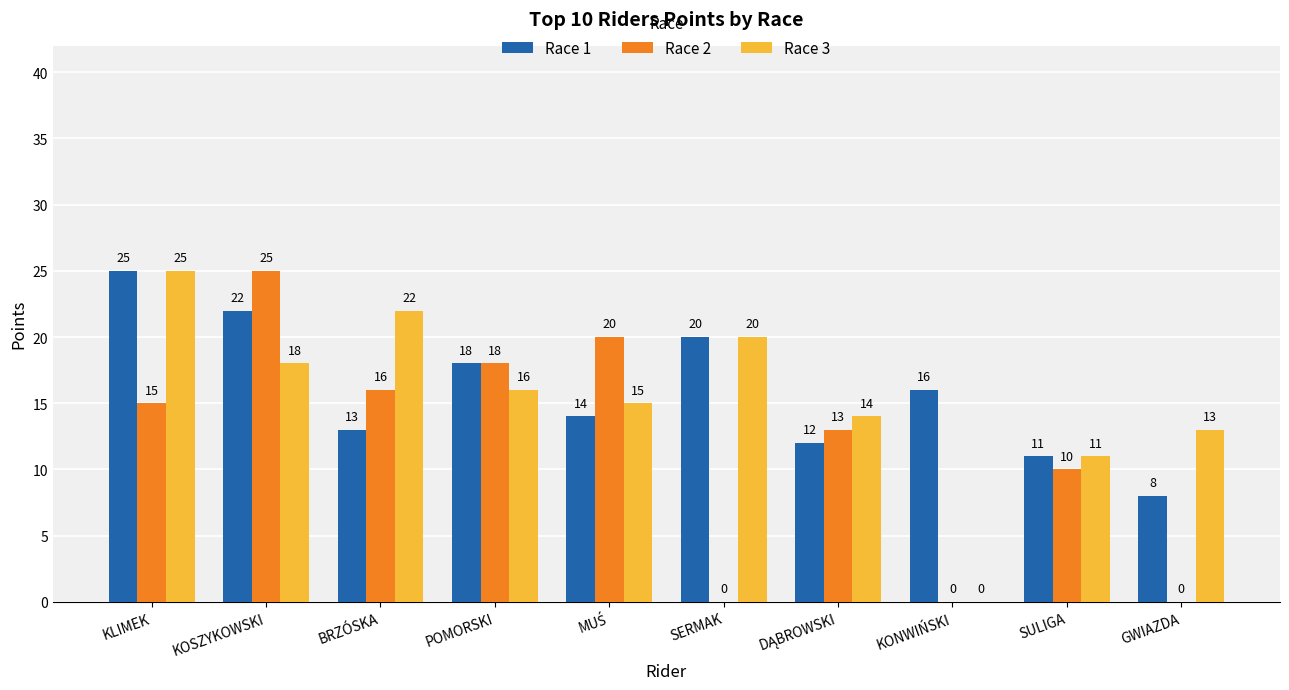

What is the sum of the Race 1 values at KONWIŃSKI and SERMAK?

36